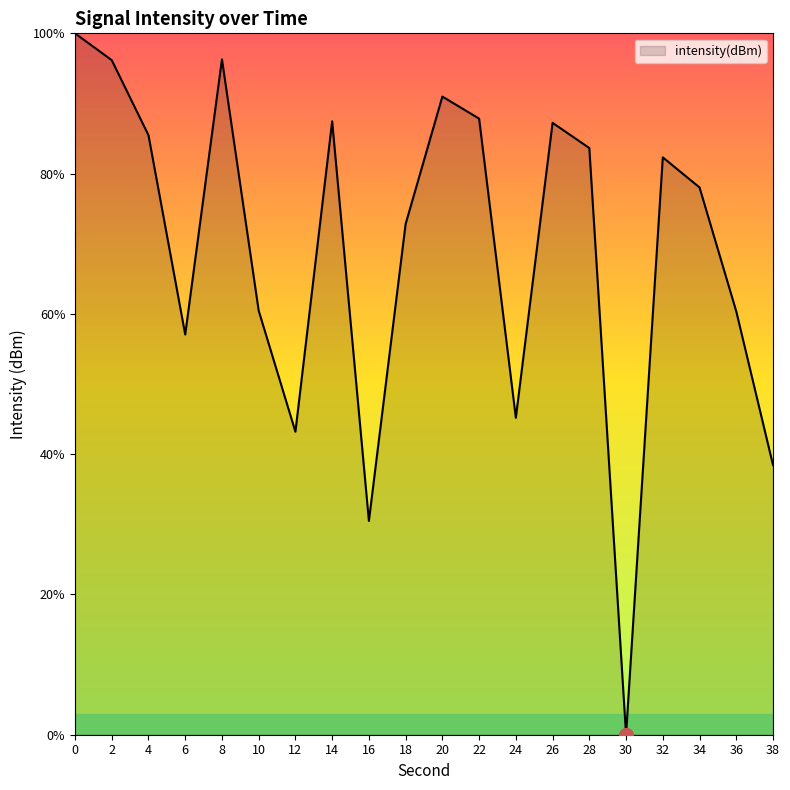

What is the greatest value displayed?

100.0